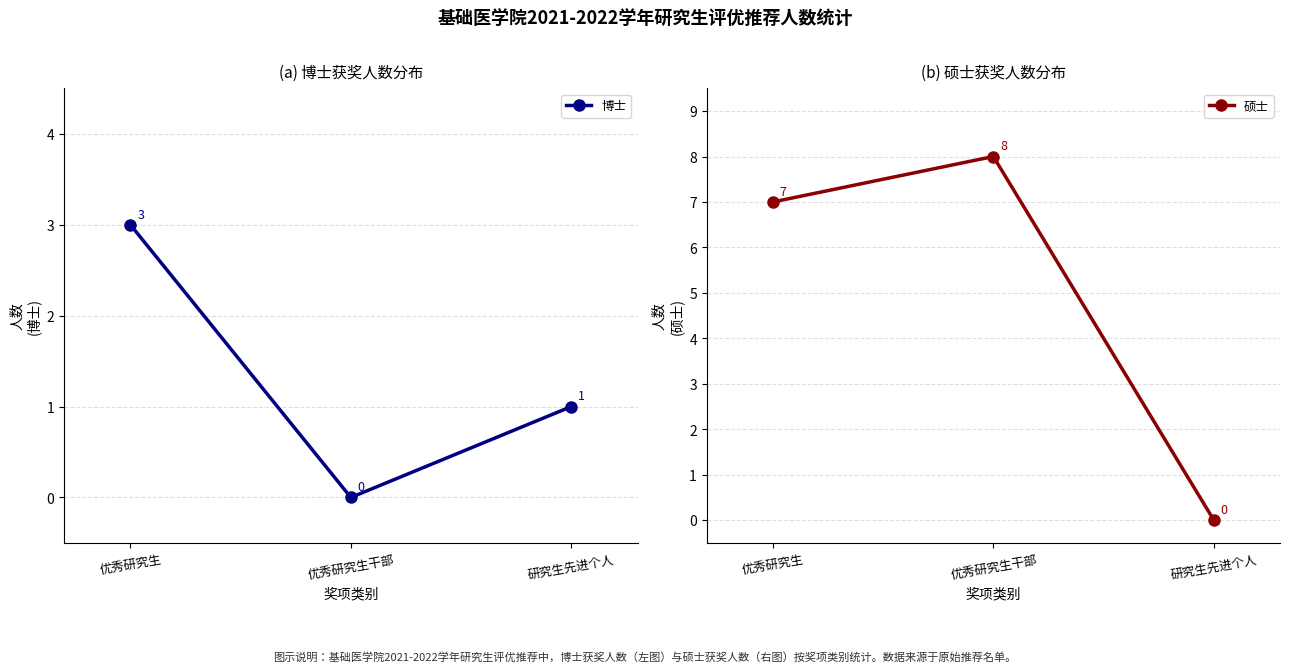

List the series in order of their overall mean, lowest first.

博士, 硕士